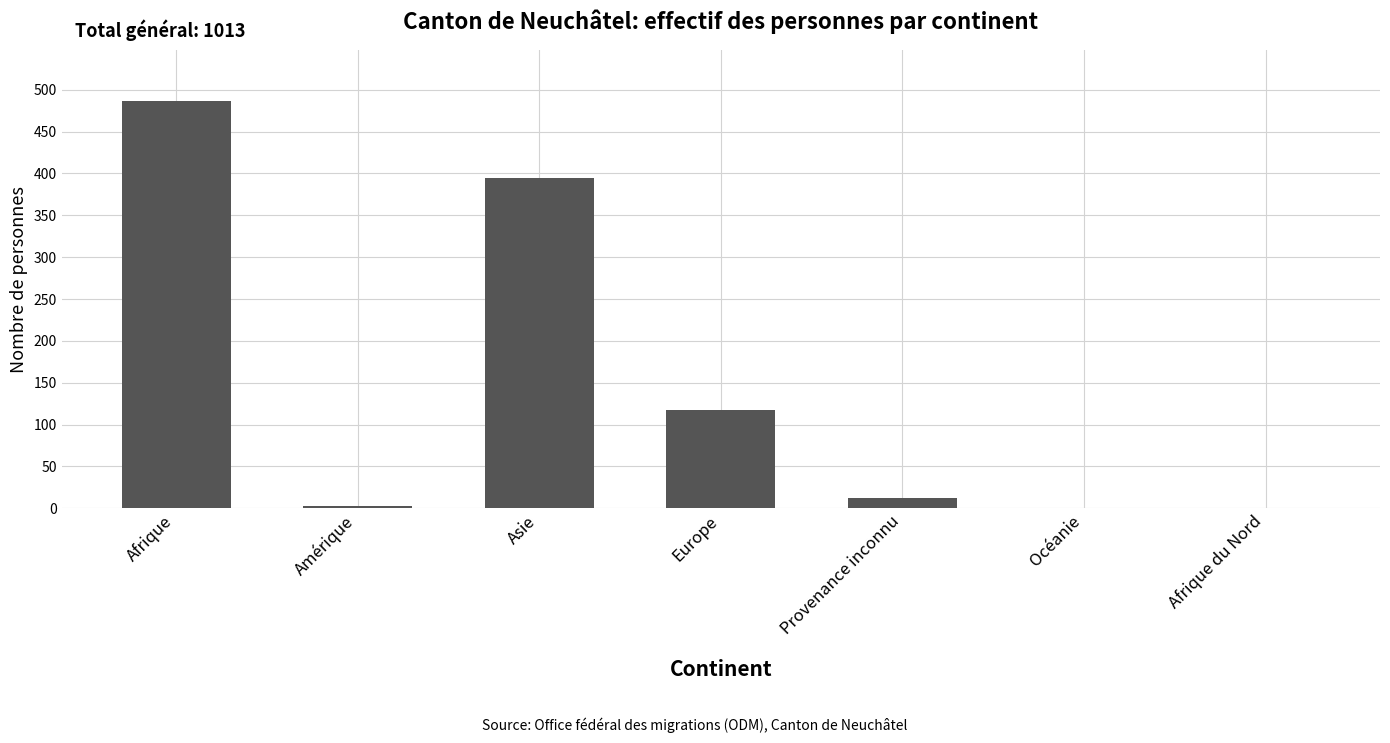

Reading right to left, list all the values displayed in this chart.

Afrique du Nord=0	Océanie=0	Provenance inconnu=12	Europe=117	Asie=394	Amérique=3	Afrique=487